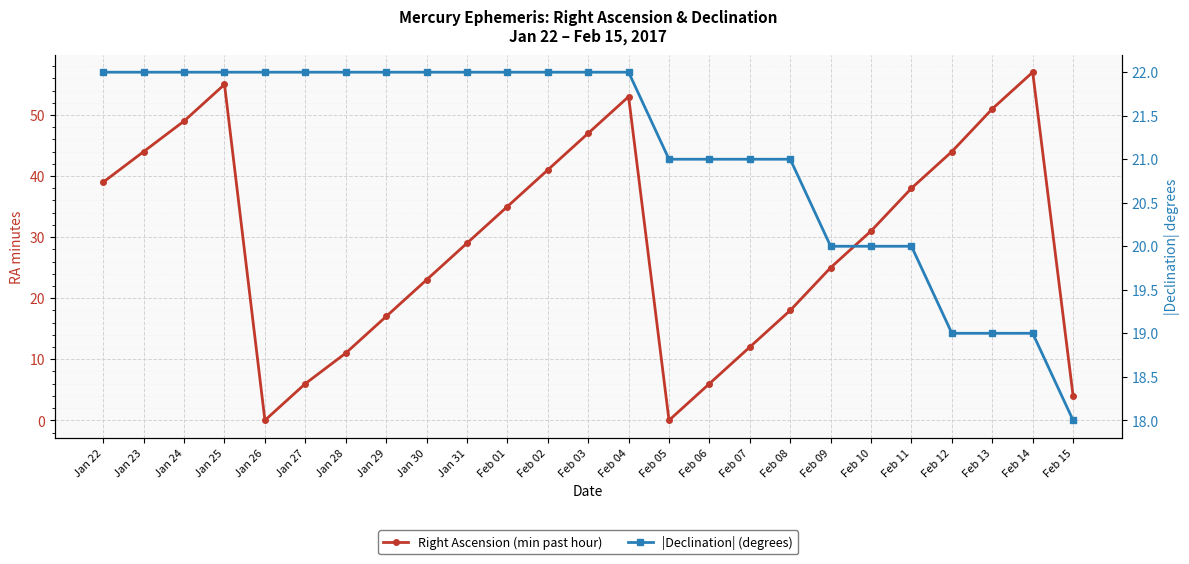

Reading left to right, what are all the values shown in this chart?

Right Ascension (min past hour): 39	44	49	55	0	6	11	17	23	29	35	41	47	53	0	6	12	18	25	31	38	44	51	57	4
|Declination| (degrees): 22	22	22	22	22	22	22	22	22	22	22	22	22	22	21	21	21	21	20	20	20	19	19	19	18